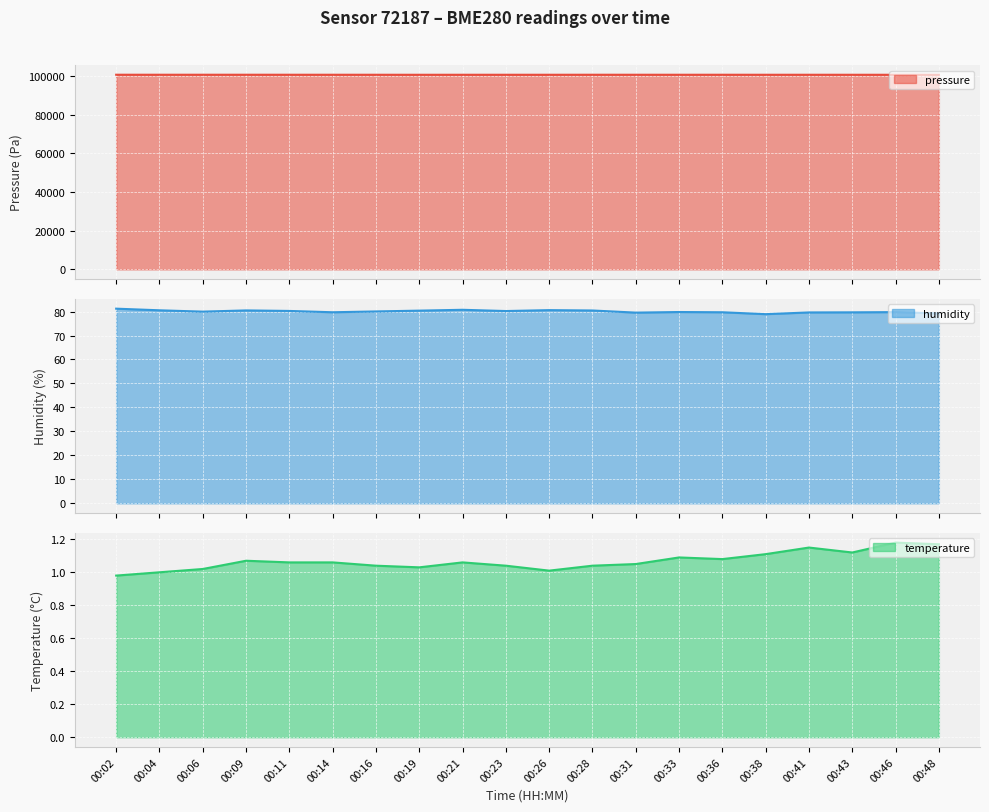

What is the sum of the temperature line values at 00:31 and 00:26?

2.1